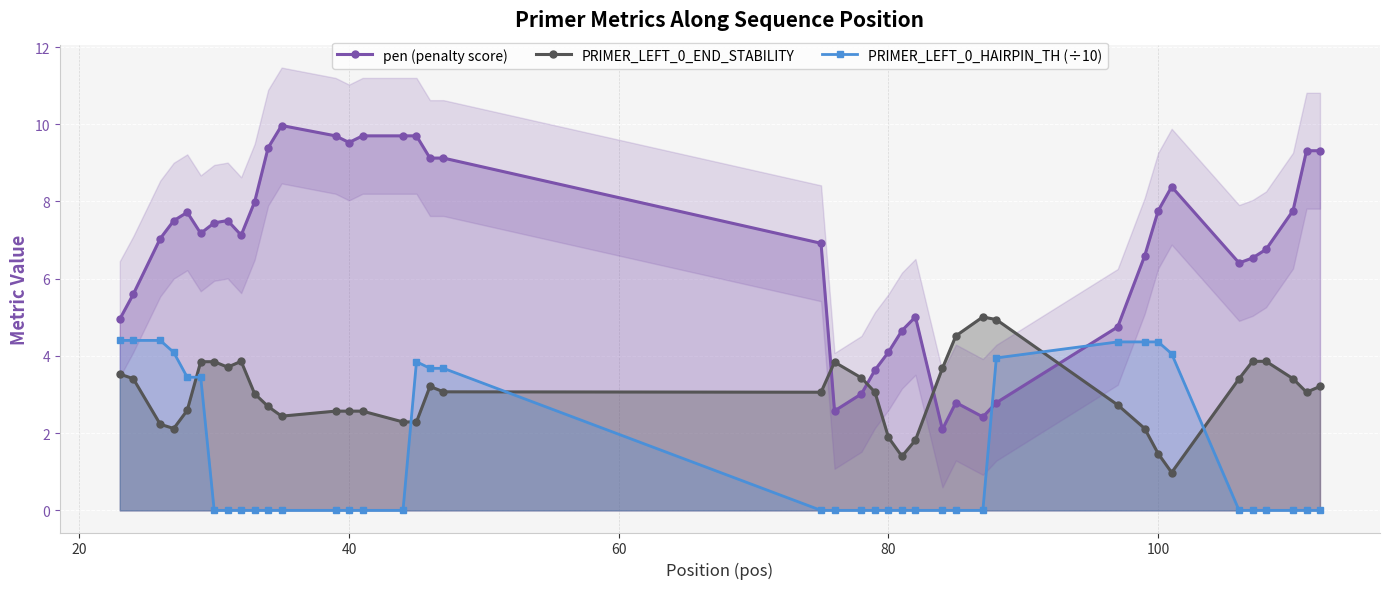

What is the highest value of the PRIMER_LEFT_0_END_STABILITY series?

5.0